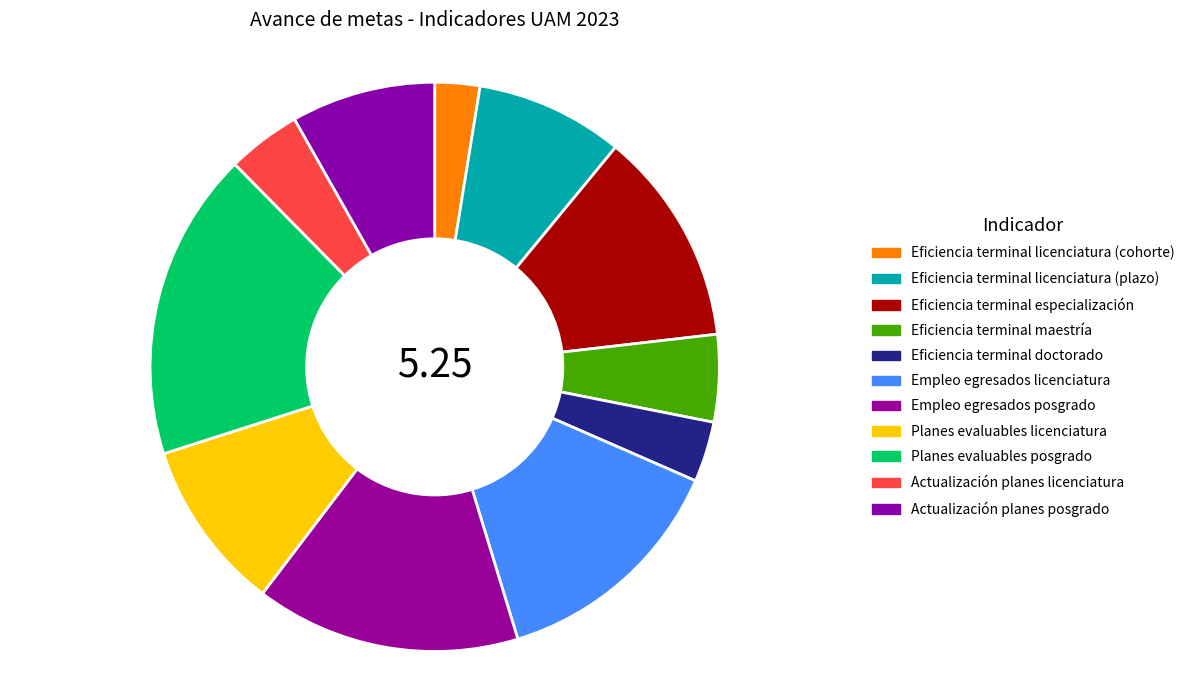

Does any single category account for the majority?

No